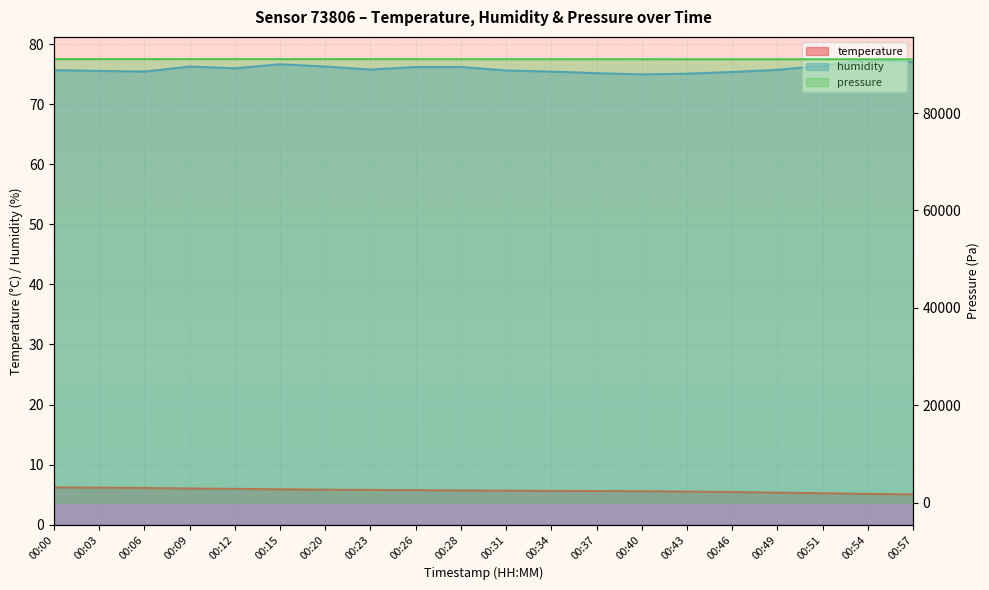

True or false: humidity and pressure cross at least once.

False